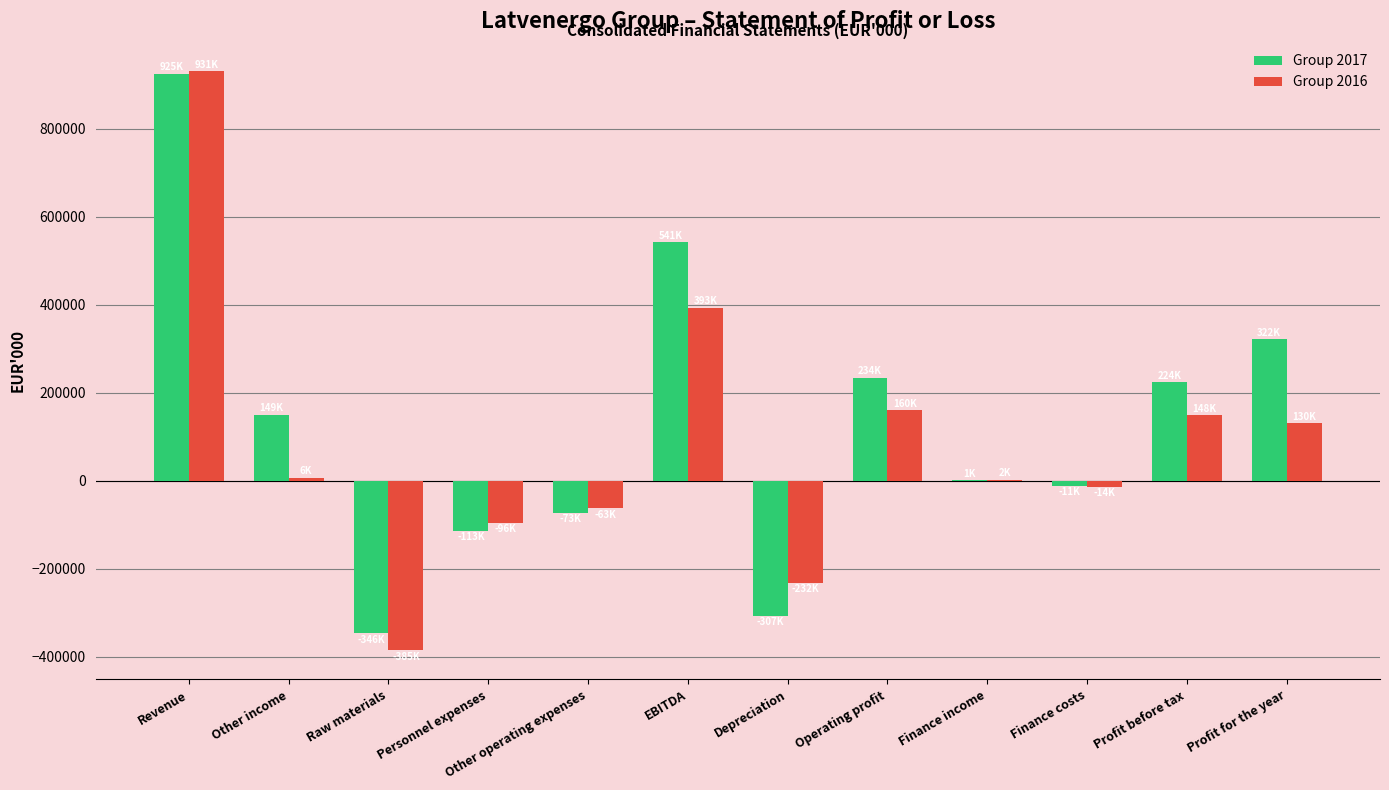

Is it true that Group 2017 equals 1243 at Finance income?

True